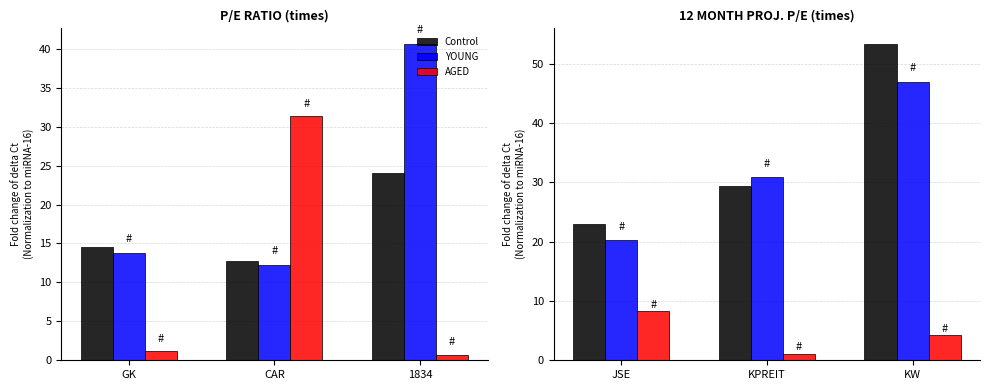

The YOUNG series shows 4.2 at JSE. True or false?

False